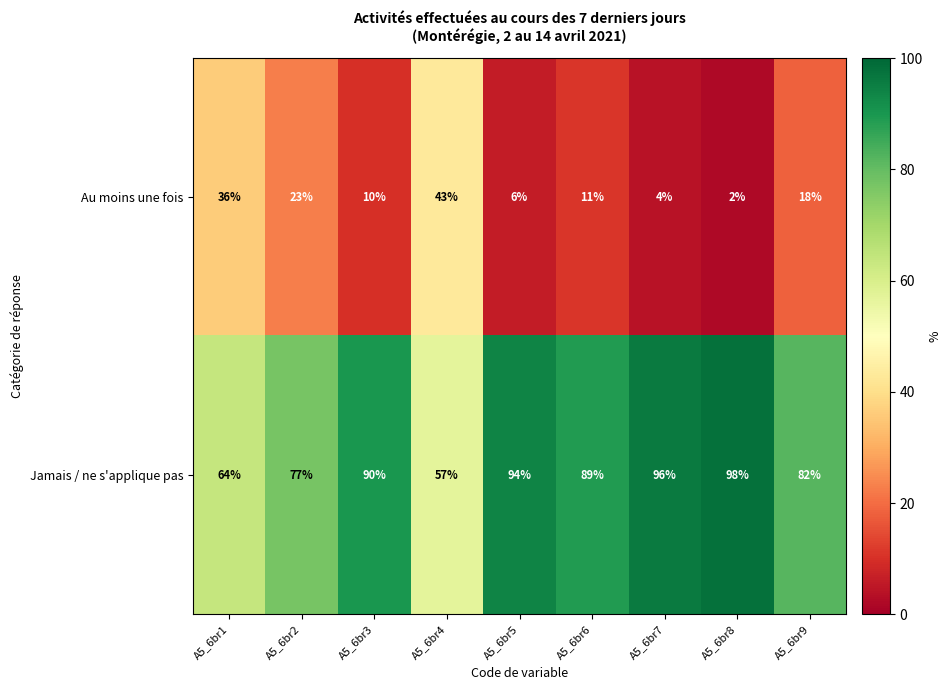

How many distinct data groups are displayed?

2